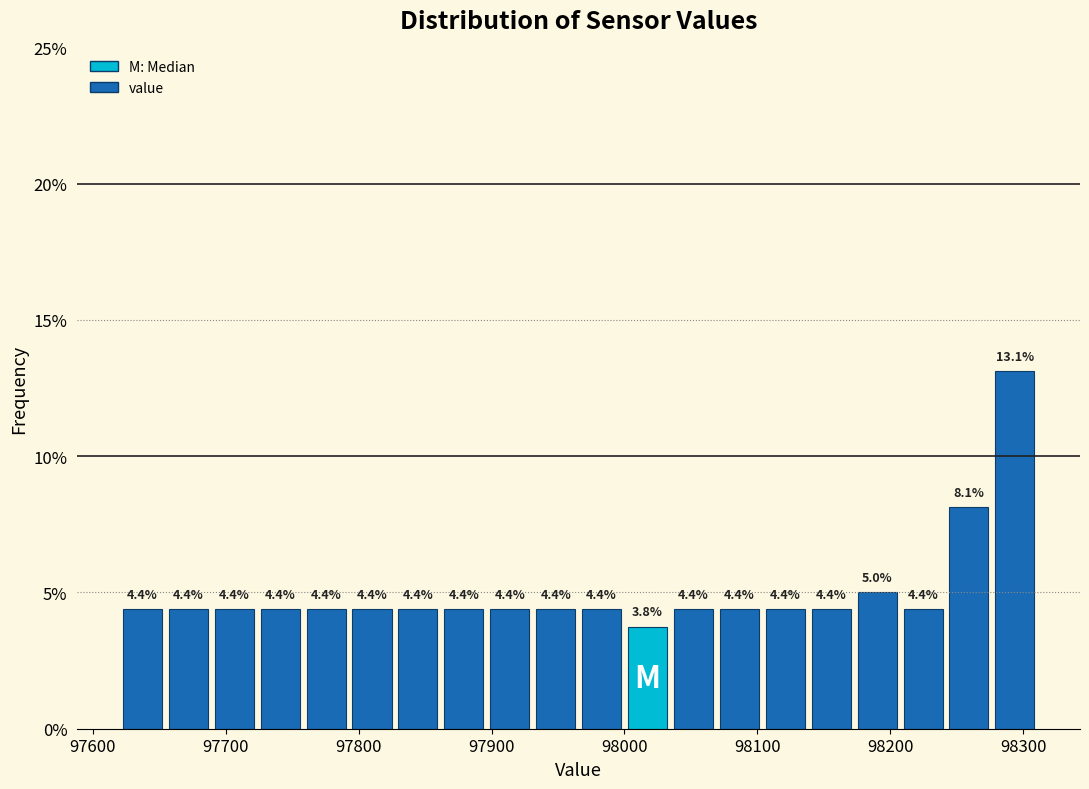

Read against the x-axis, roughly where is the centre of the tallest bar?

98290